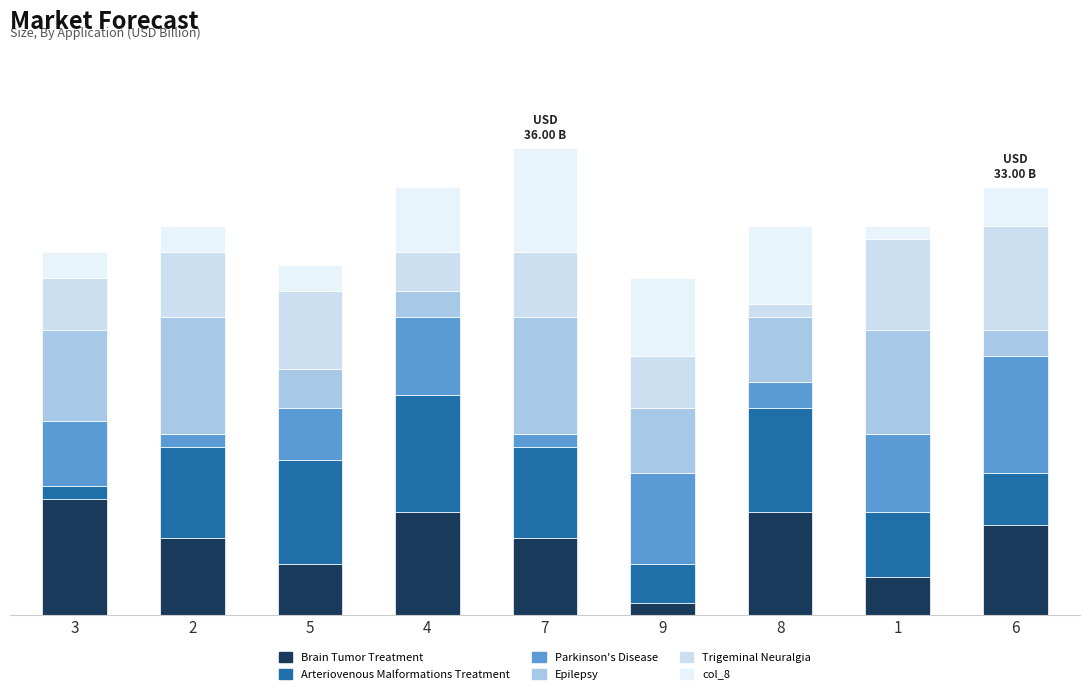

Which series changed the most between 5 and 8?

Trigeminal Neuralgia